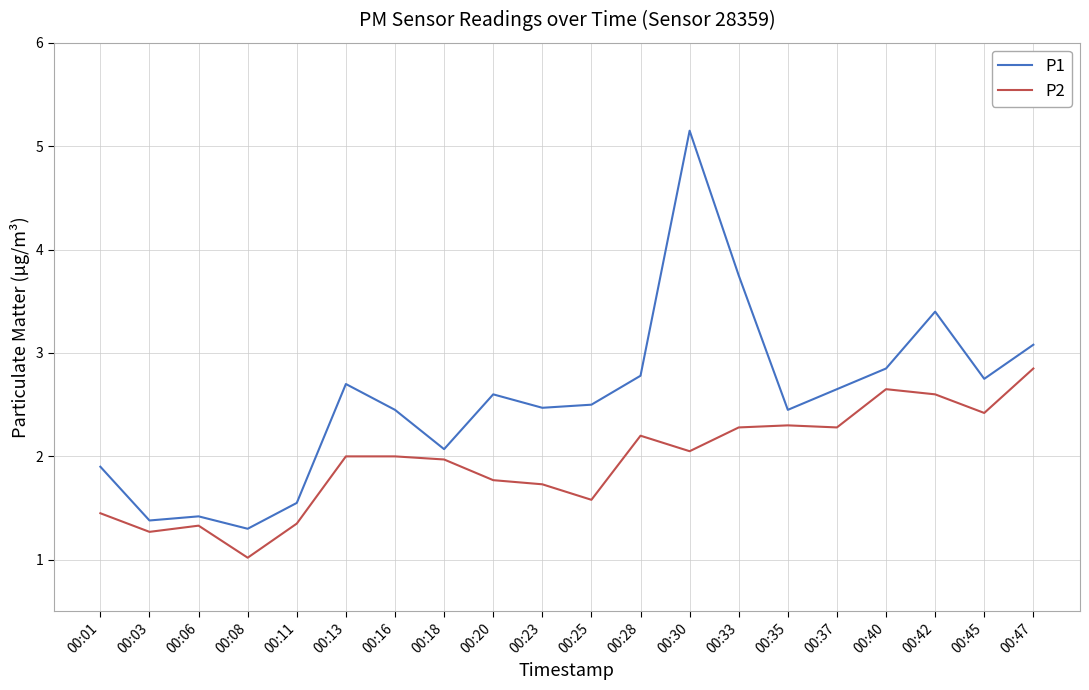

Does the chart display data point markers on the line(s)?

No